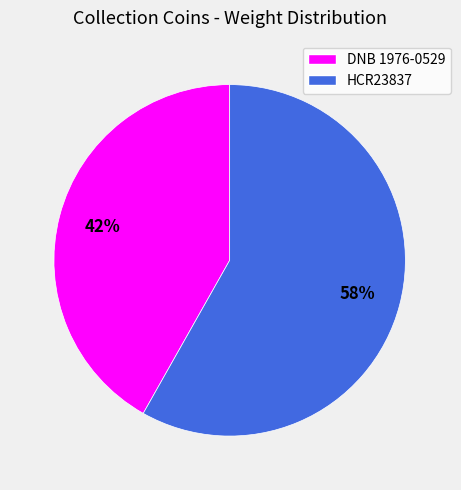

Does any single category account for the majority?

Yes